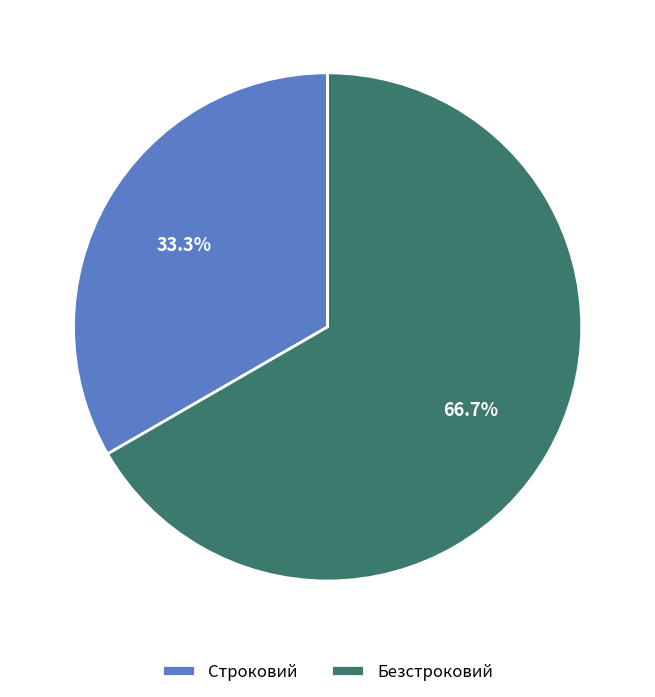

How many slices are in this pie chart?

2